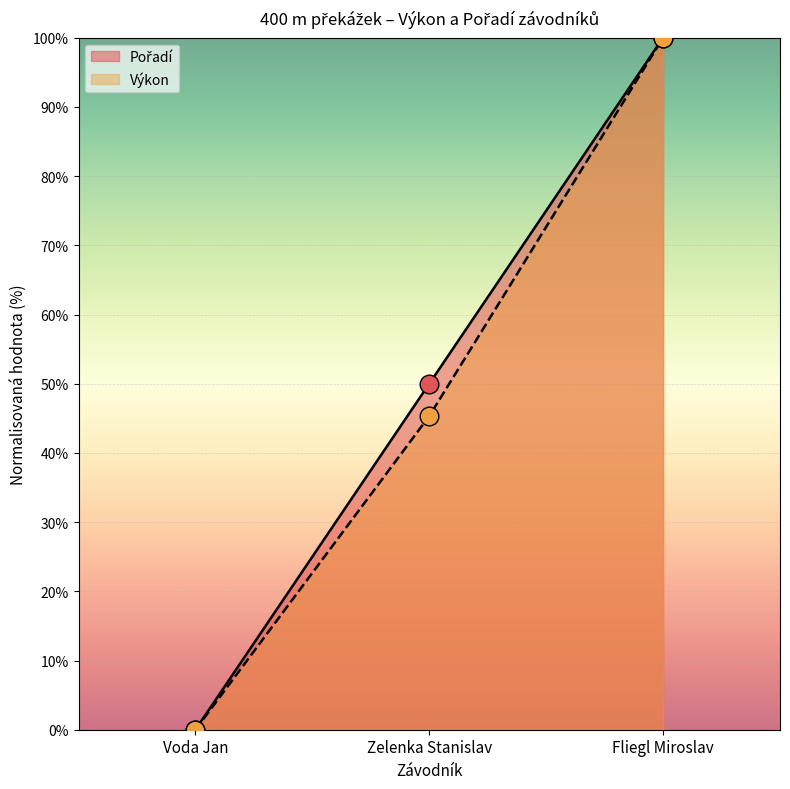

Which series reaches the minimum Y coordinate?

Pořadí